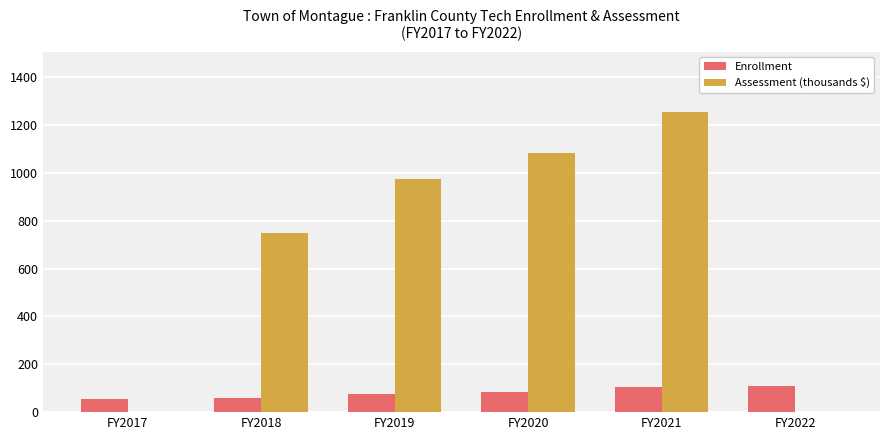

True or false: Enrollment has a value of 63.2 at FY2022.

False